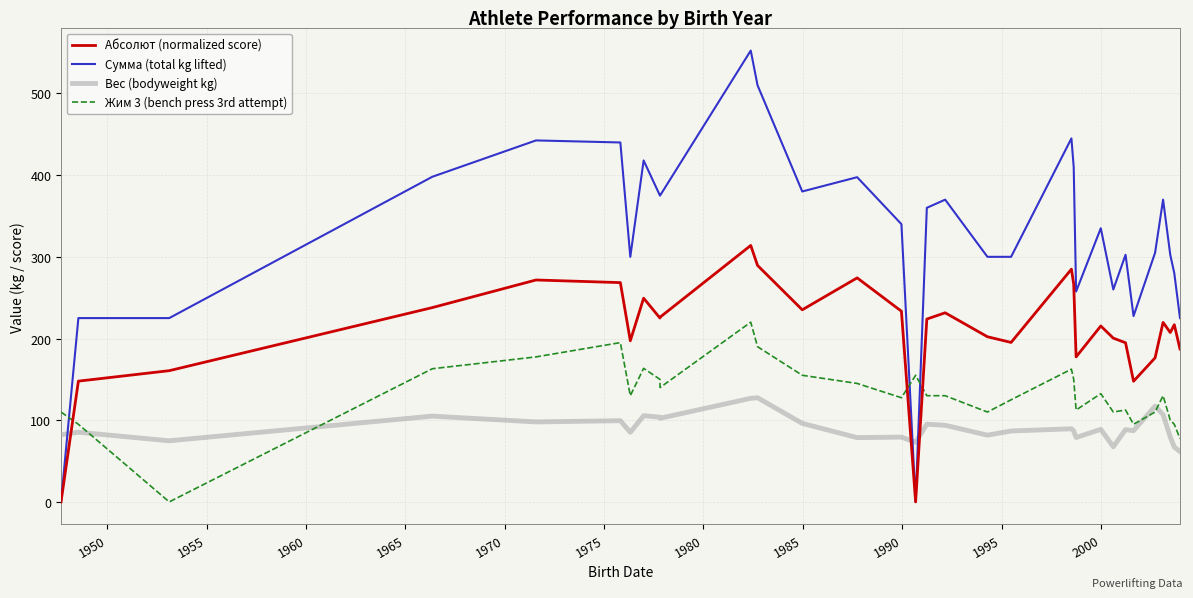

Where does the Вес (bodyweight kg) series first go above 88?

1960